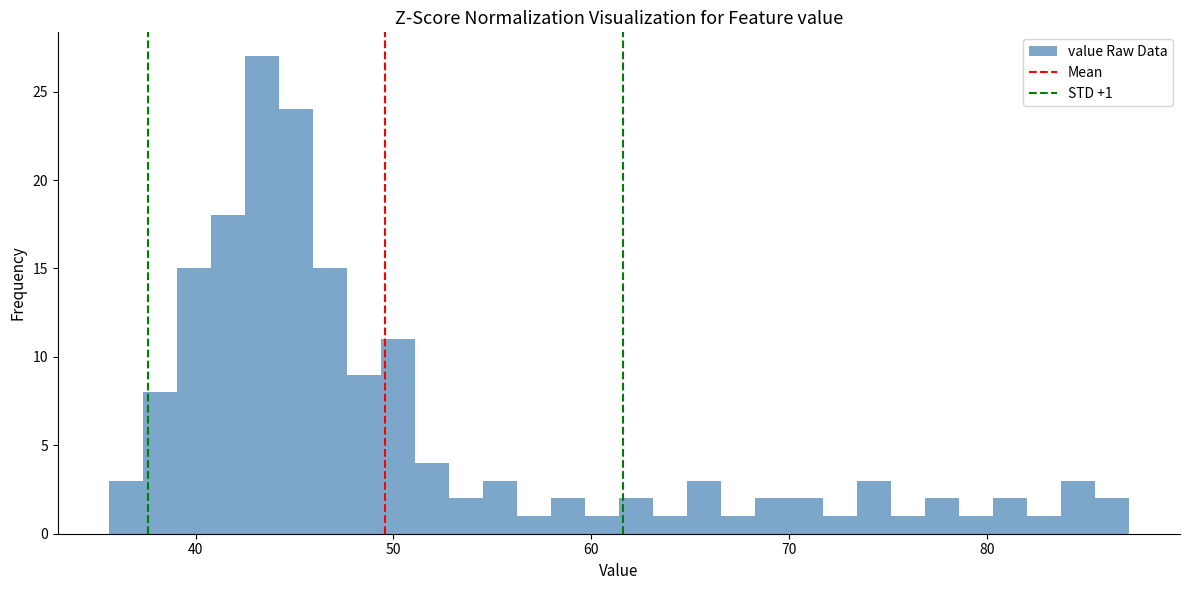

Around what value on the x-axis is the tallest bar? Give the approximate position of its centre, as read against the axis.

43